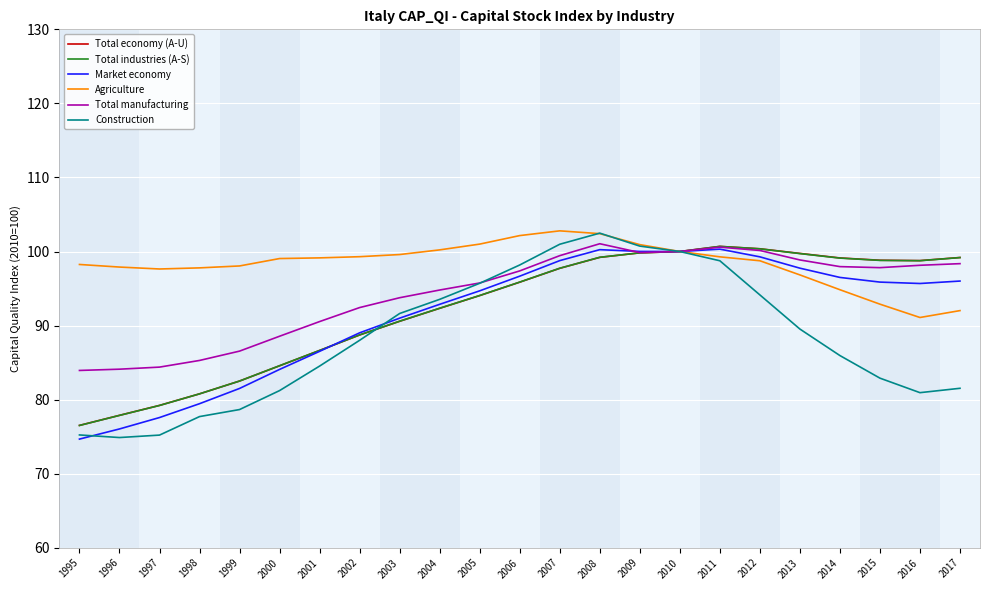

Is it true that Total economy (A-U) equals 100.7 at 2011?

True